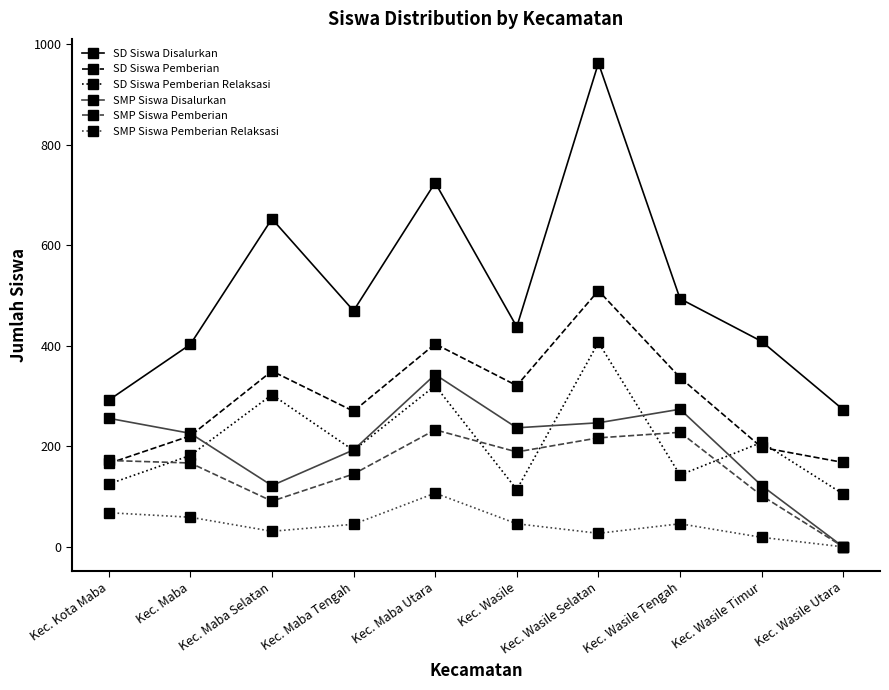

What is the label of the 8th point from the left?

Kec. Wasile Tengah